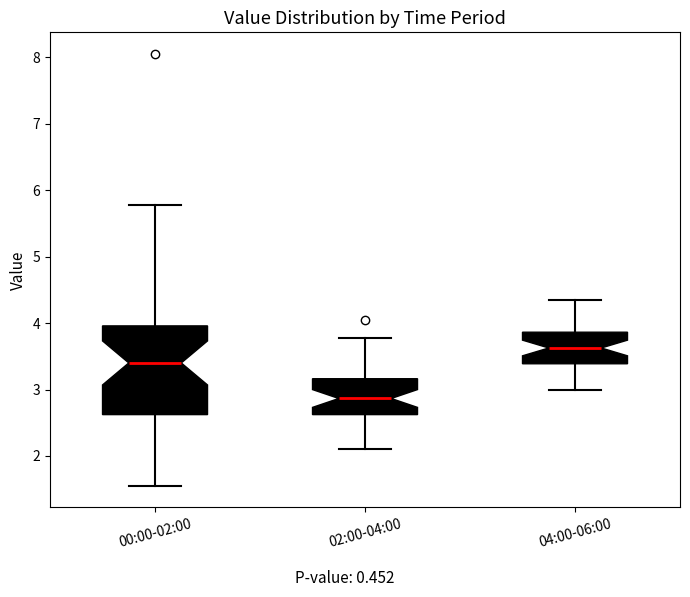

Reading left to right, read every box against the y-axis: the position of its median line, the range the box covers, and the ends of its whiskers. The values are not printed on the chart, so give them approximately, as read against the axis.

00:00-02:00: median 3.4, box 2.6 to 4.0, whiskers 1.6 to 5.8
02:00-04:00: median 2.9, box 2.6 to 3.2, whiskers 2.1 to 3.8
04:00-06:00: median 3.6, box 3.4 to 3.9, whiskers 3.0 to 4.4